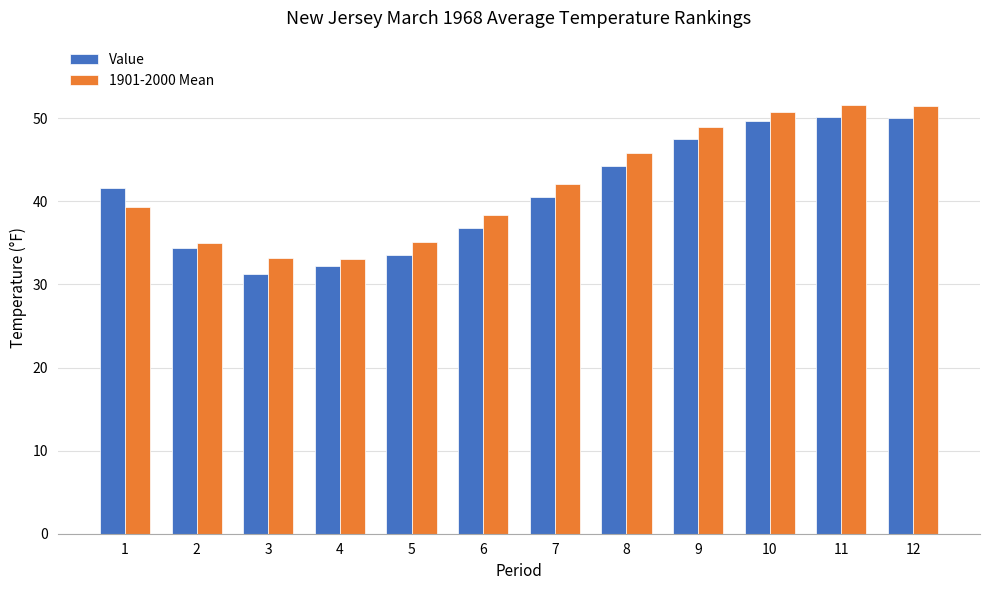

Are the bars grouped side by side (vs. stacked)?

Yes